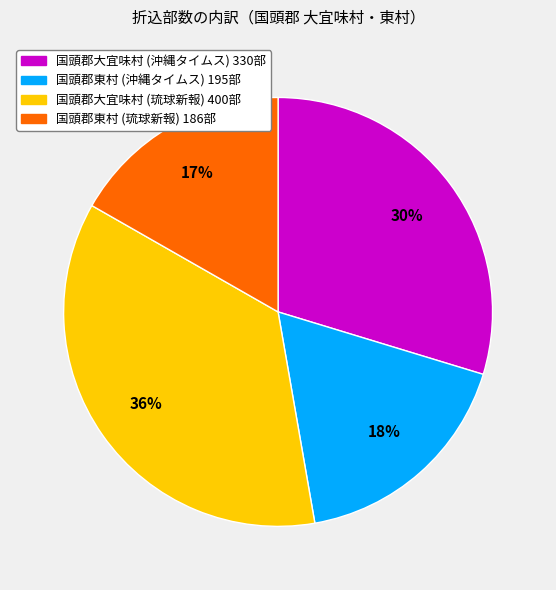

To the nearest percent, what is the difference between the largest and smallest slice percentages?

19%